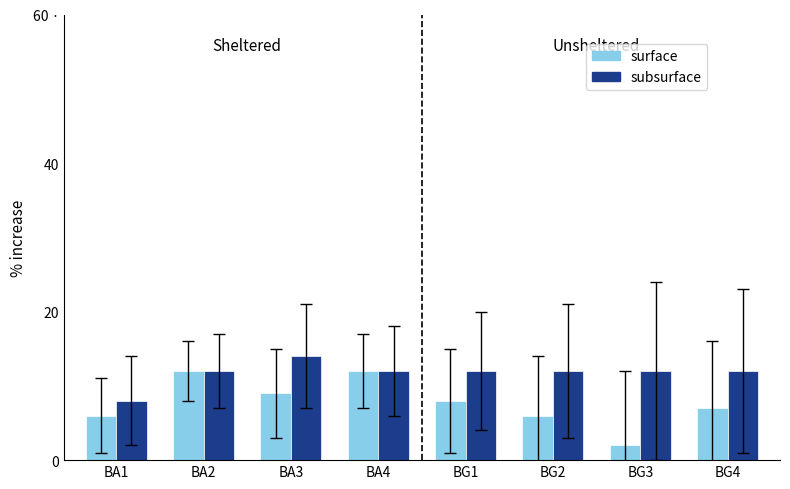

At which category is the sum across all series the highest?

BA2